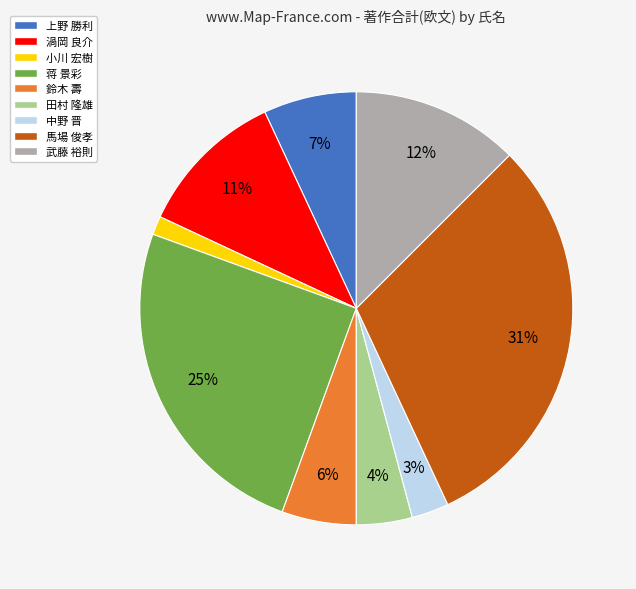

Which slice is the smallest?

小川 宏樹